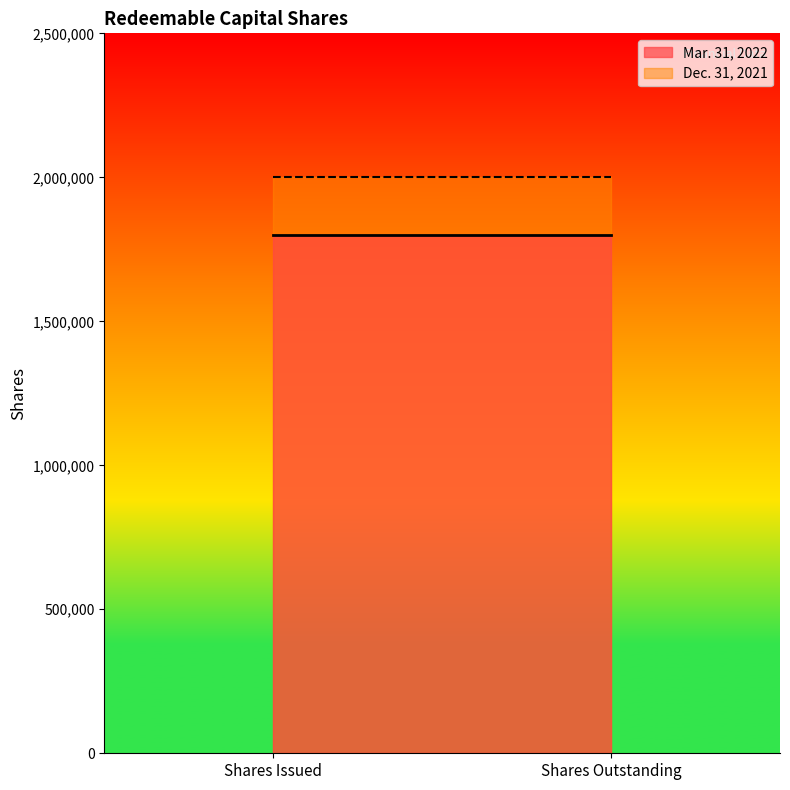

What are all the series names shown in the legend?

Mar. 31, 2022, Dec. 31, 2021